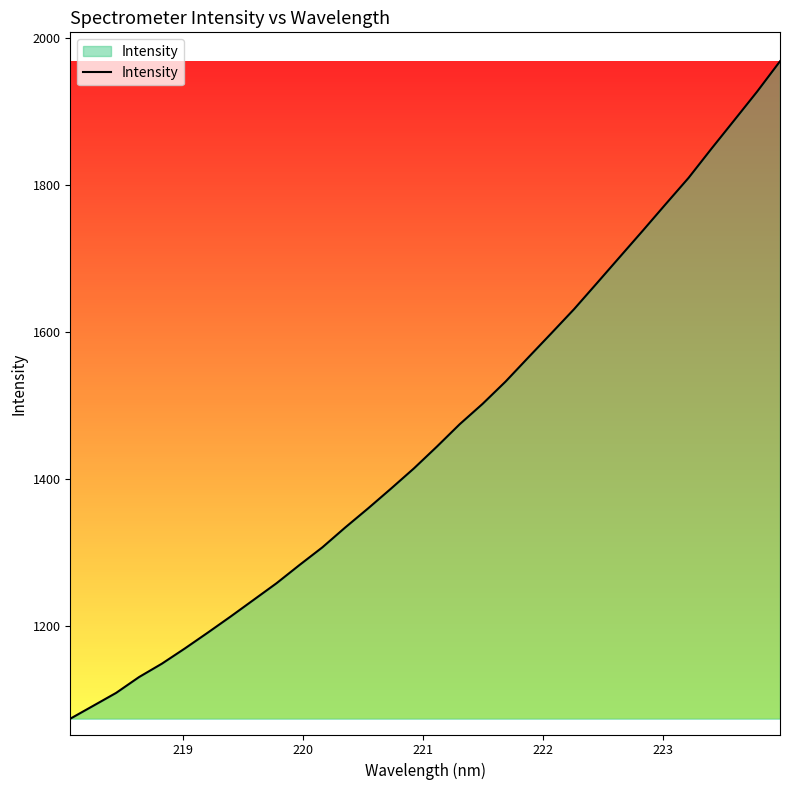

What is the smallest value displayed?

1074.2